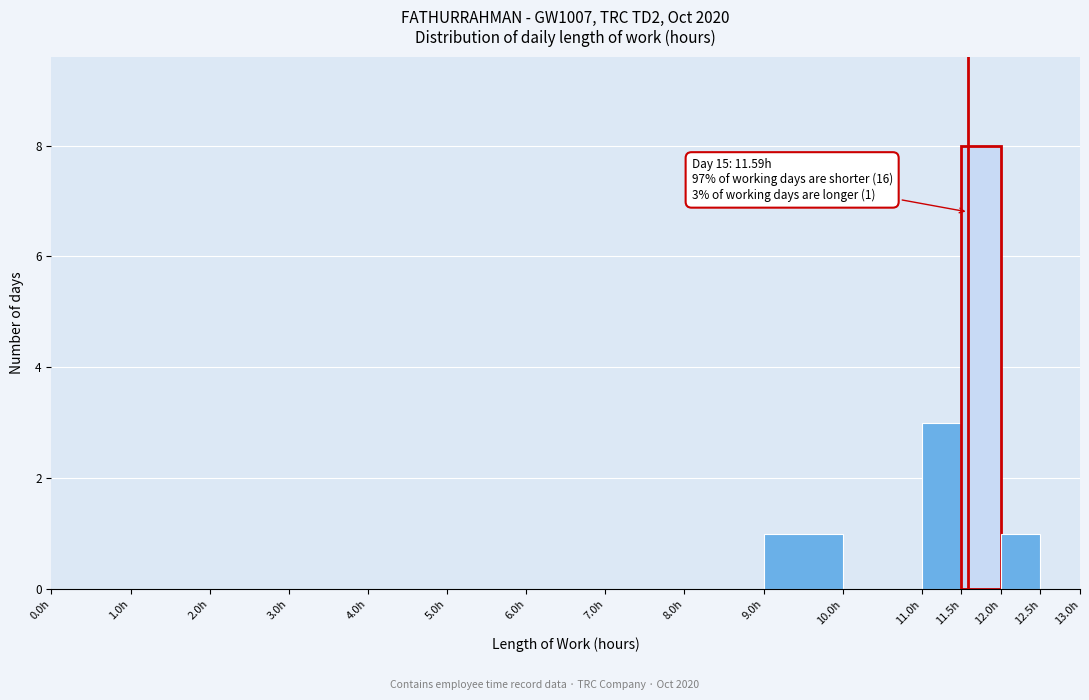

Which range on the x-axis has the tallest bar?

11.5 to 12.0